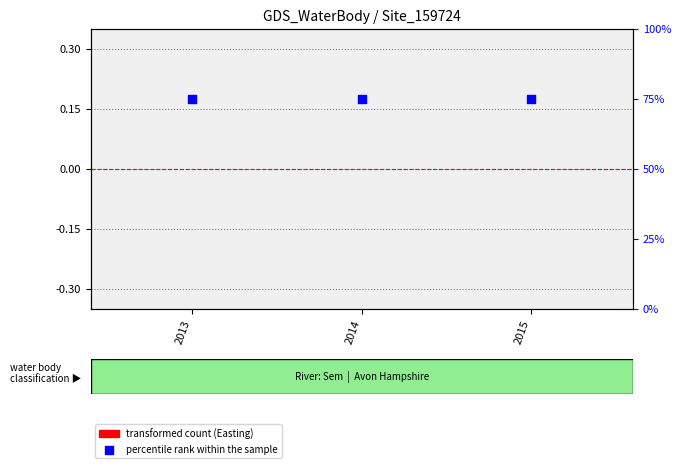

Which series has the widest spread of Y values?

percentile rank within the sample